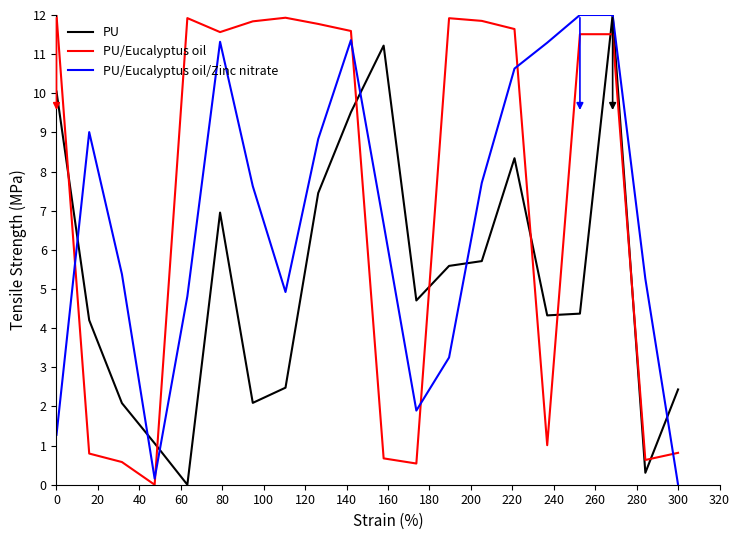

Which series has the largest total across all categories?

PU/Eucalyptus oil